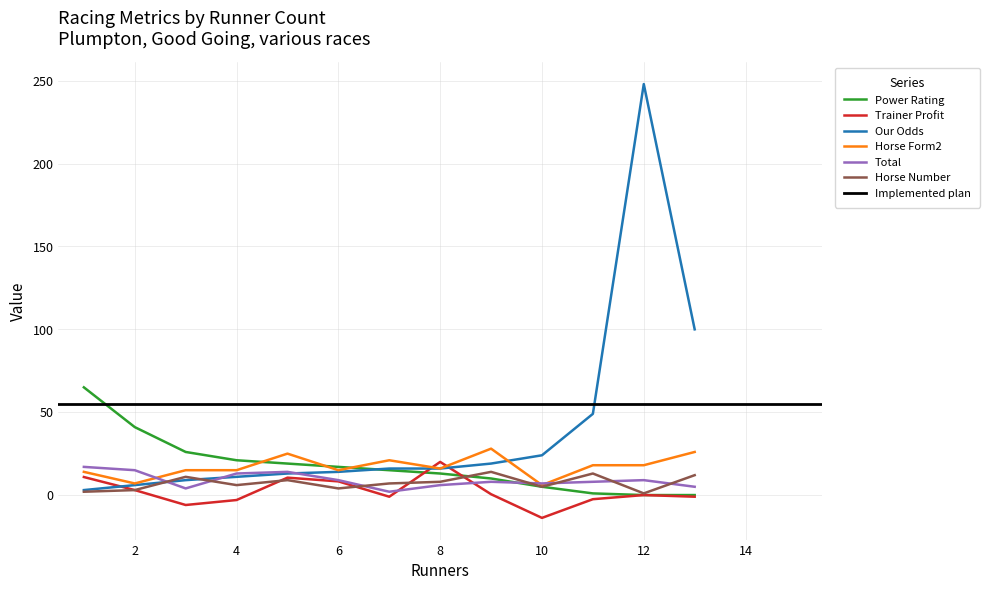

How many data points does each series have?

13